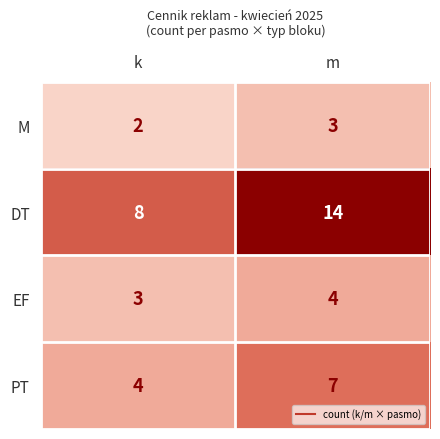

The M series shows 5 at m. True or false?

False